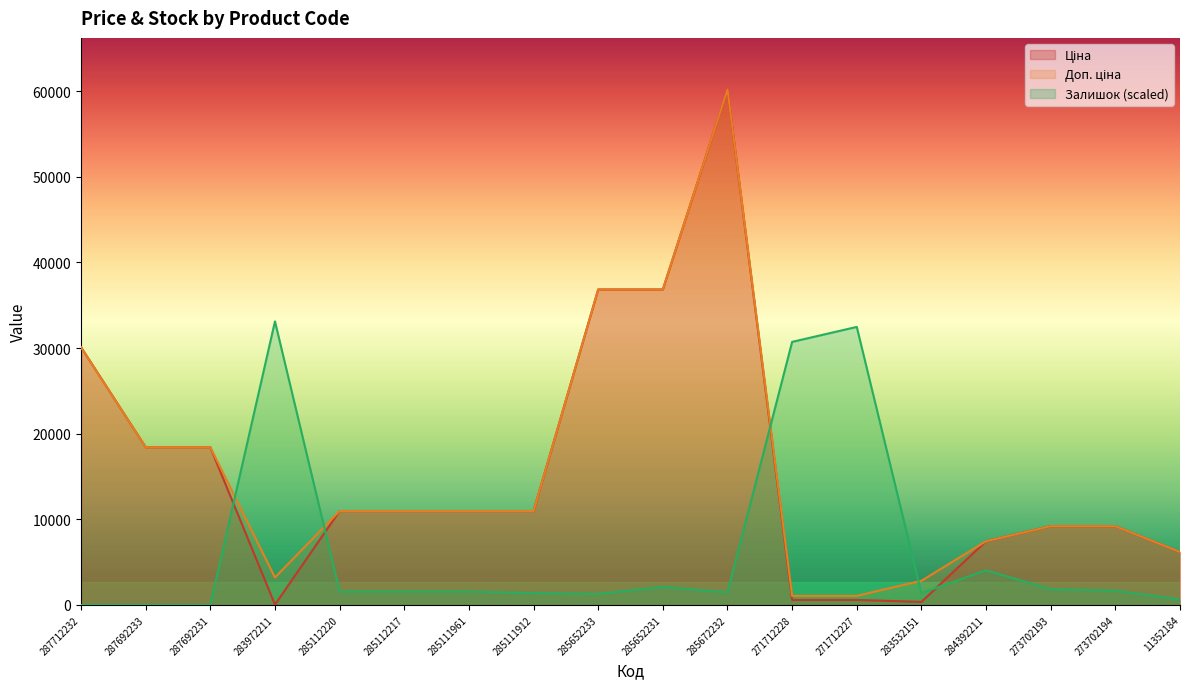

True or false: Доп. ціна has a value of 2608.4 at 273702193.

False